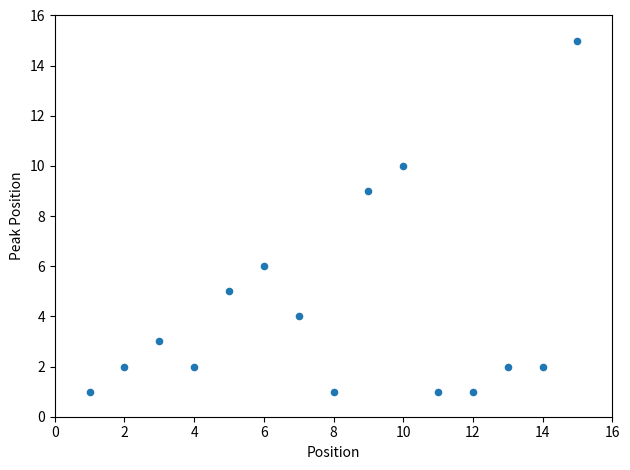

What Y value in the scatter plot is closest to 8?

9